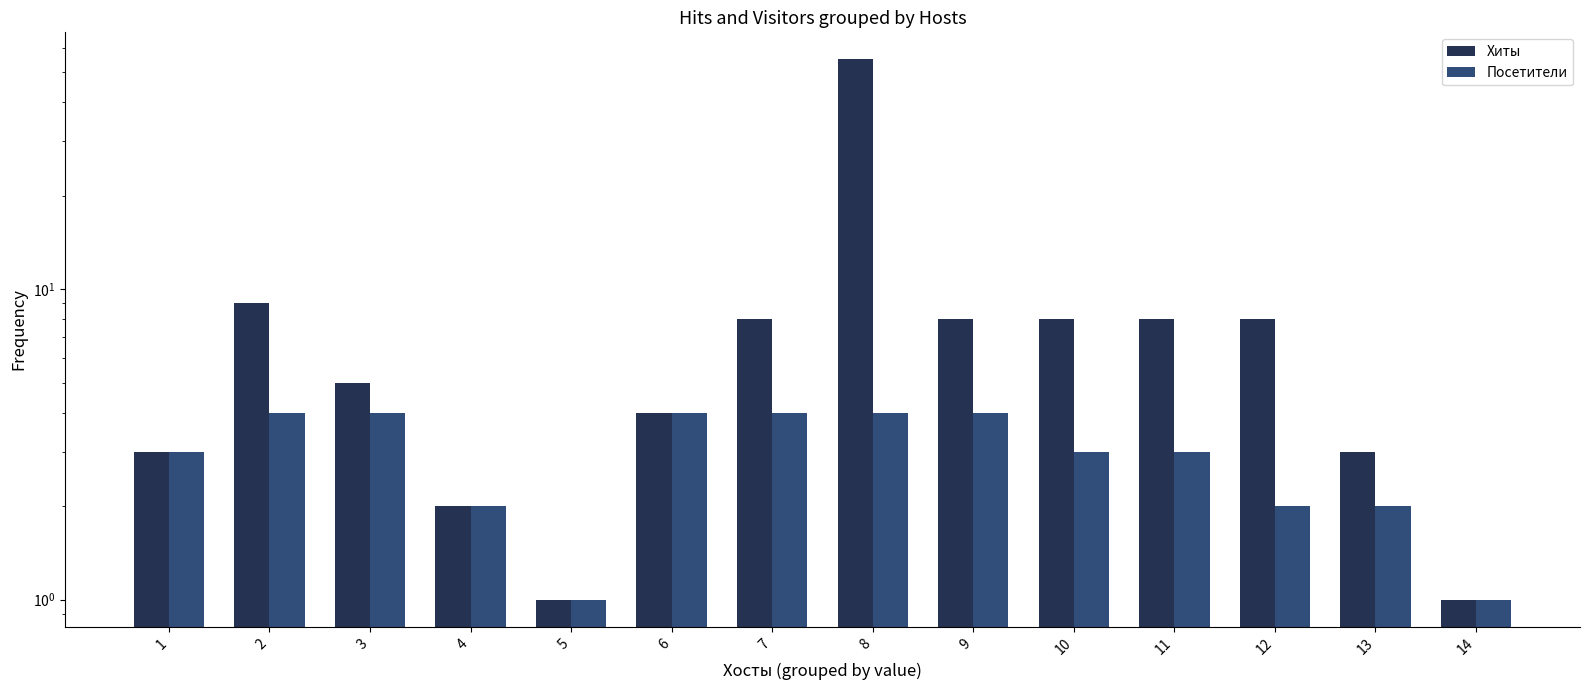

Between 6 and 9, which is larger?

9